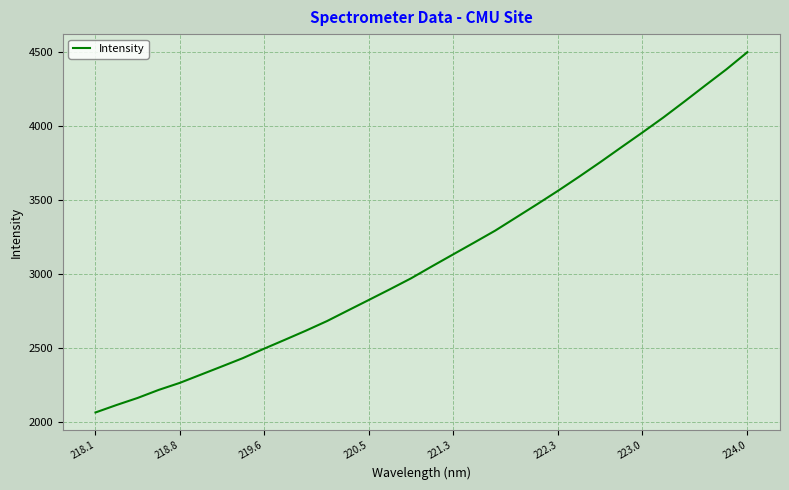

What is the difference between the maximum and minimum values?

2437.8